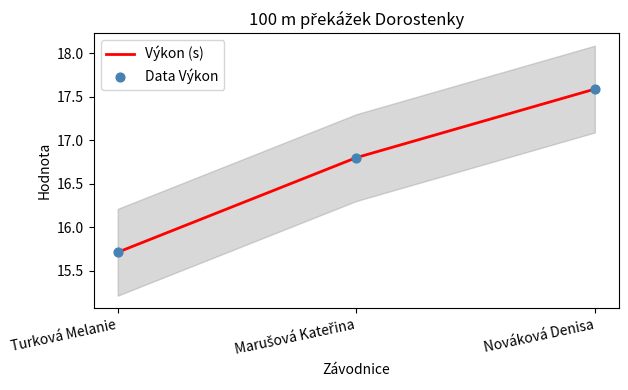

Which series has the largest total across all categories?

Výkon (s)